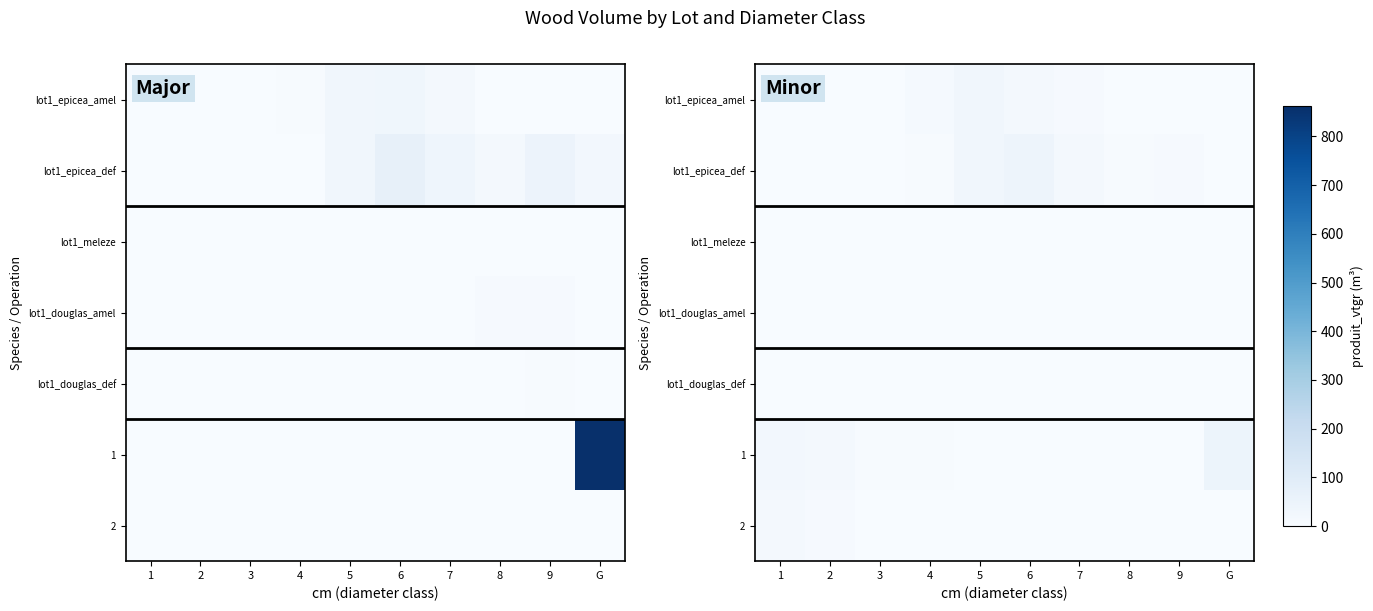

What is the spread (max minus min) of values at 1?

23